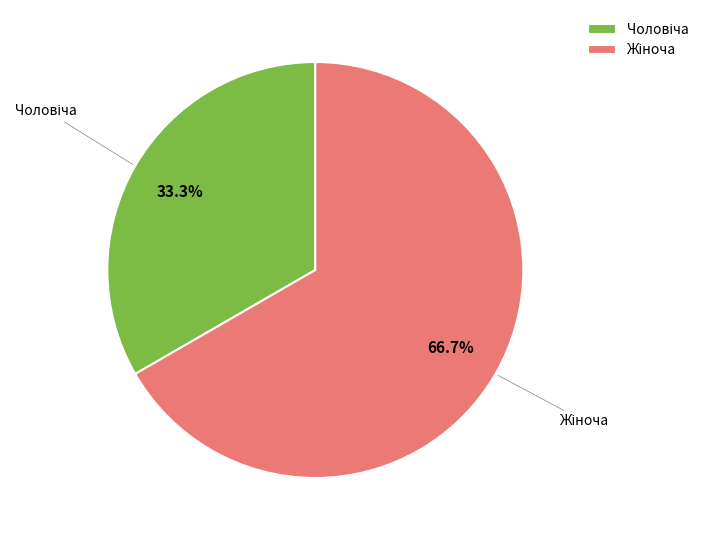

To the nearest percent, what is the average slice percentage?

50%